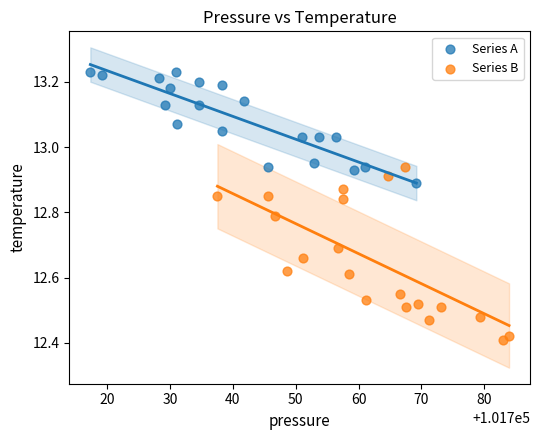

What are all the series names shown in the legend?

Series A, Series B